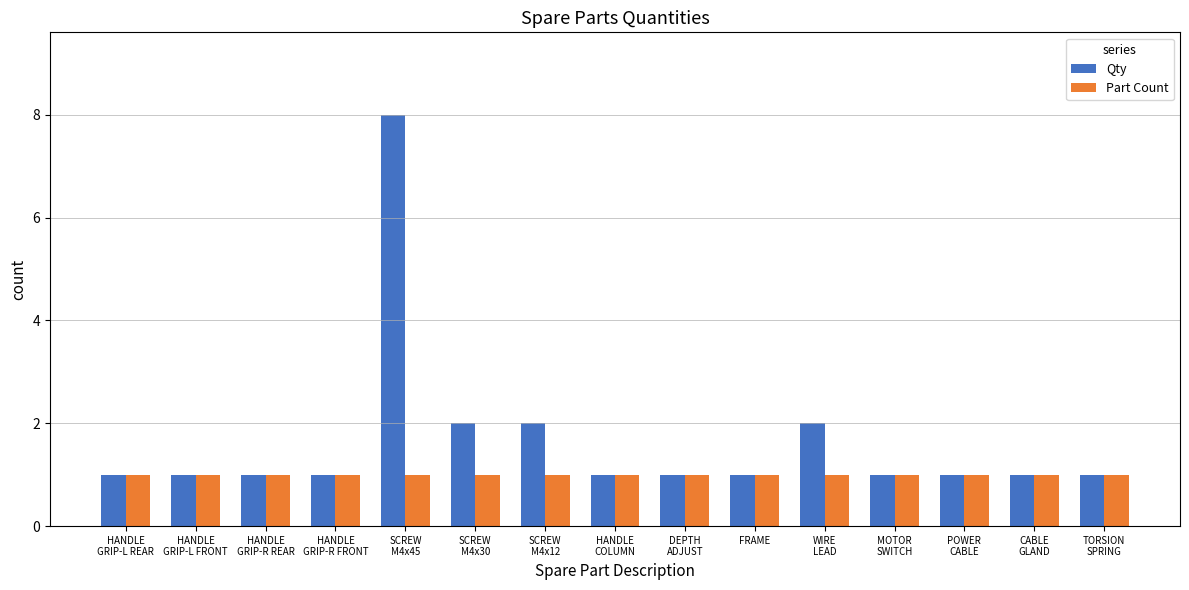

The Part Count series shows 2 at FRAME. True or false?

False